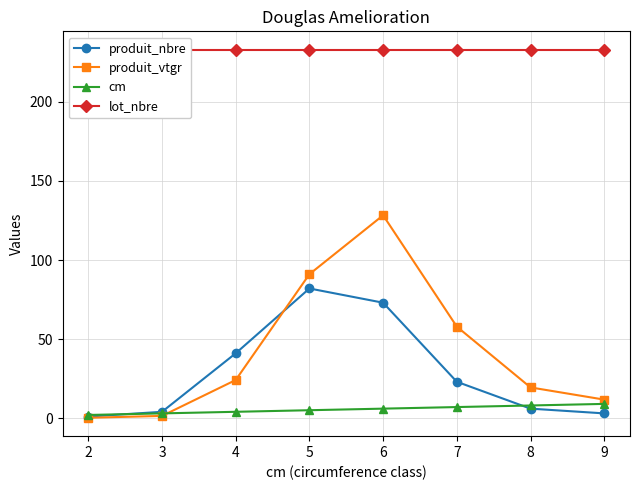

Which series has the largest total across all categories?

lot_nbre